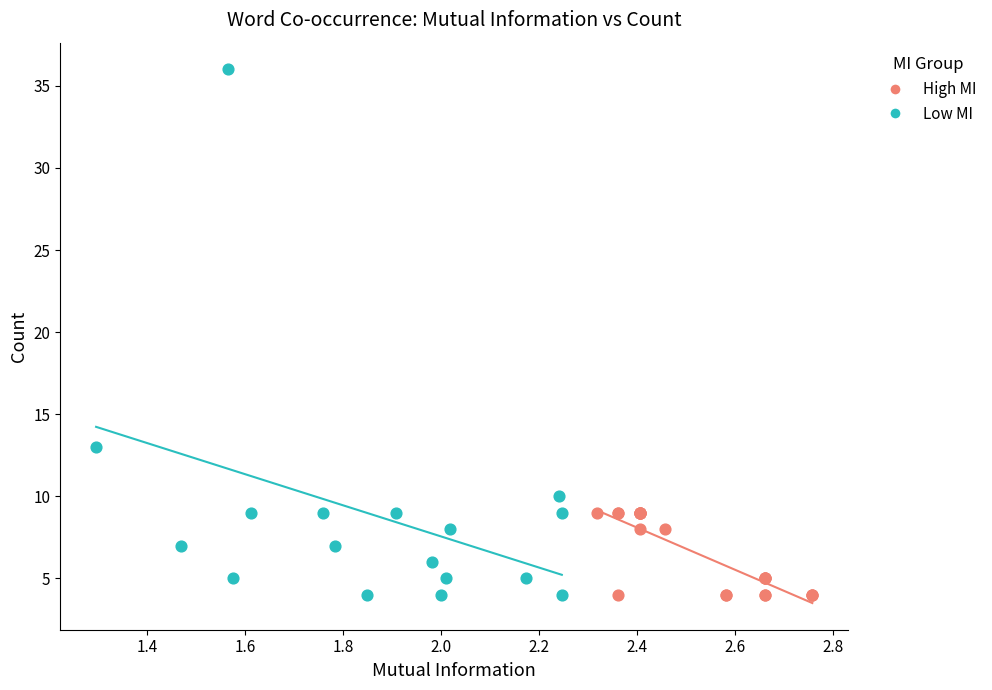

Which series reaches the maximum Y coordinate?

Low MI